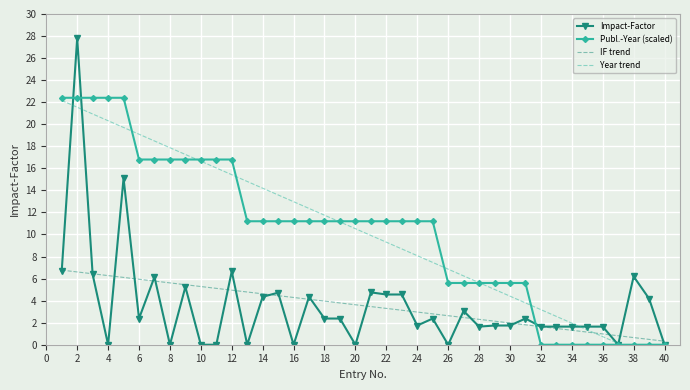

How many lines are shown in the chart?

4